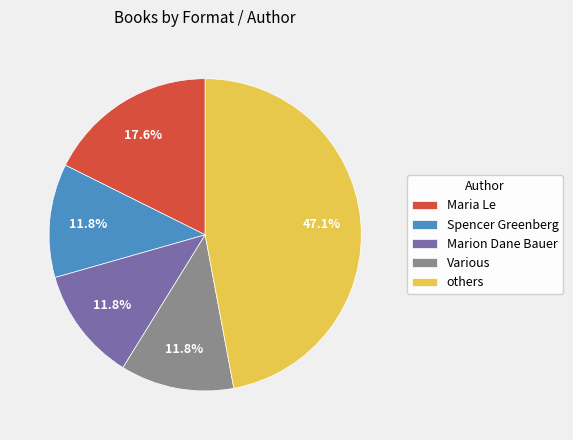

To the nearest percent, what portion does Marion Dane Bauer represent?

12%